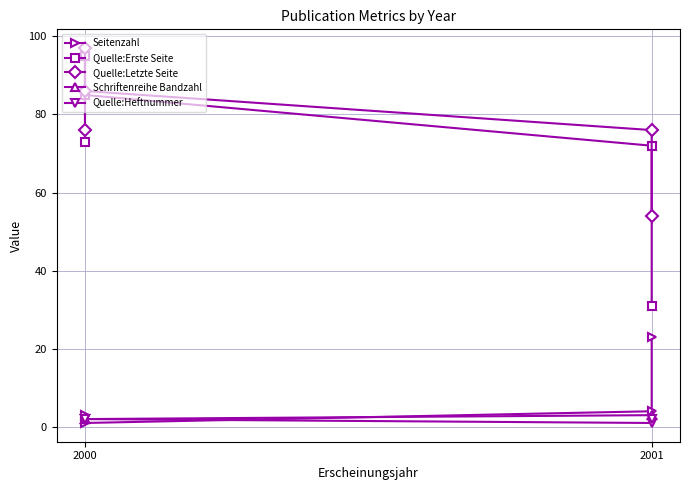

True or false: Seitenzahl has more than 2 points higher than both neighbors.

False